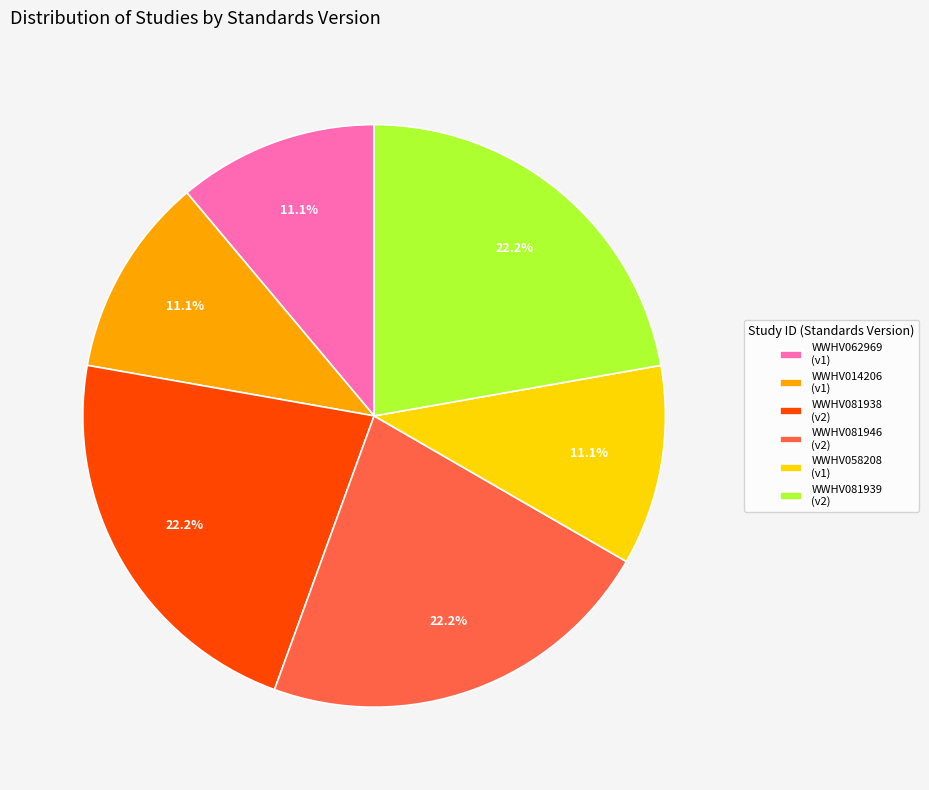

Is WWHV081938 (v2) the majority of the pie?

No